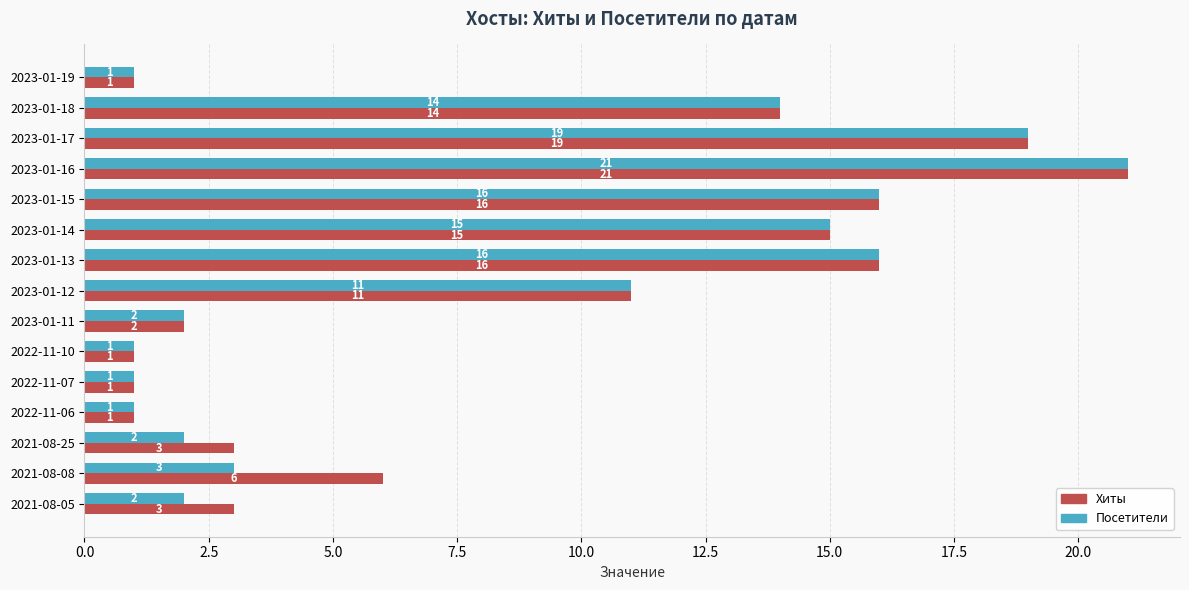

What are all the series names shown in the legend?

Хиты, Посетители